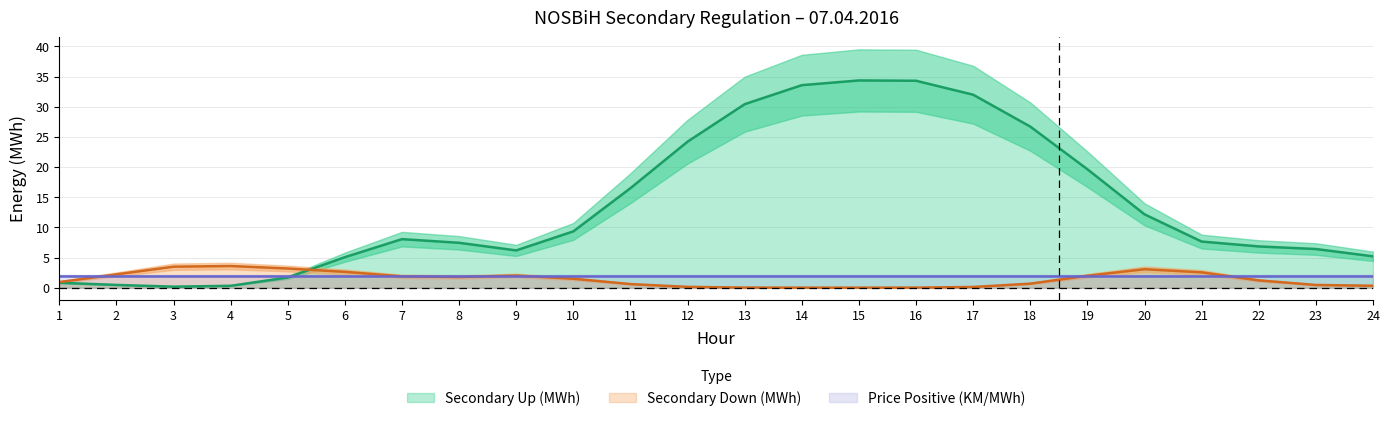

The value of Secondary Up (MWh) at 15 is 34.3. True or false?

True